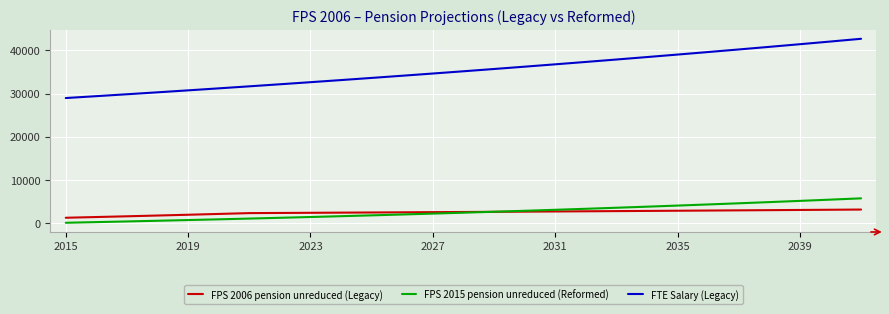

What is the maximum value for FTE Salary (Legacy)?

42708.6